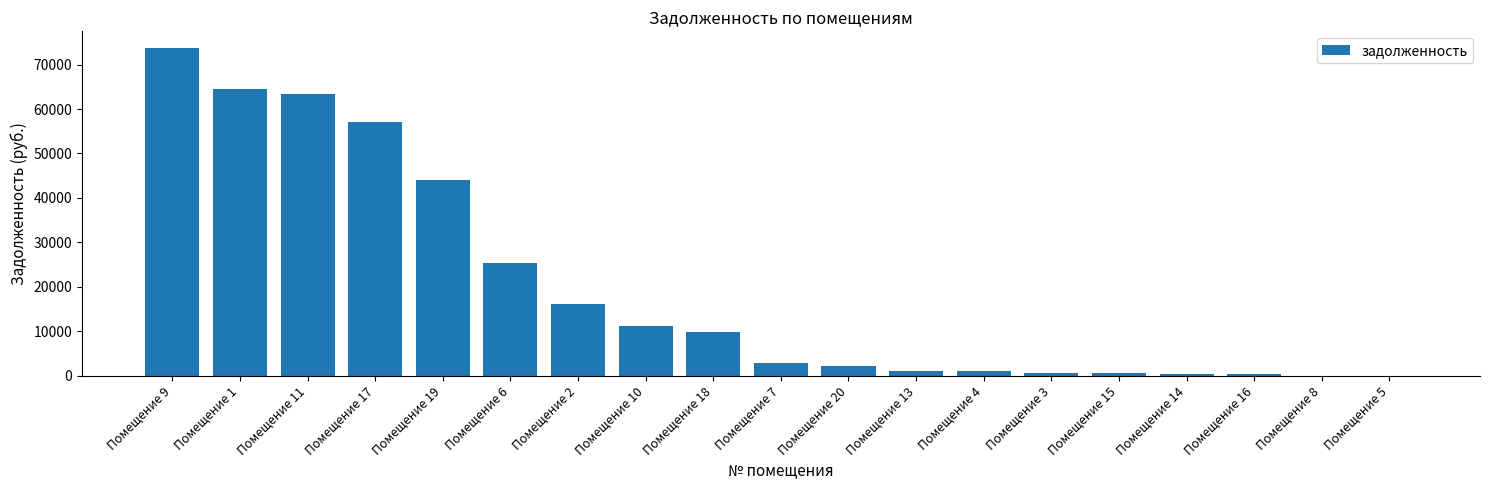

The value at Помещение 6 is 25378.3. True or false?

True